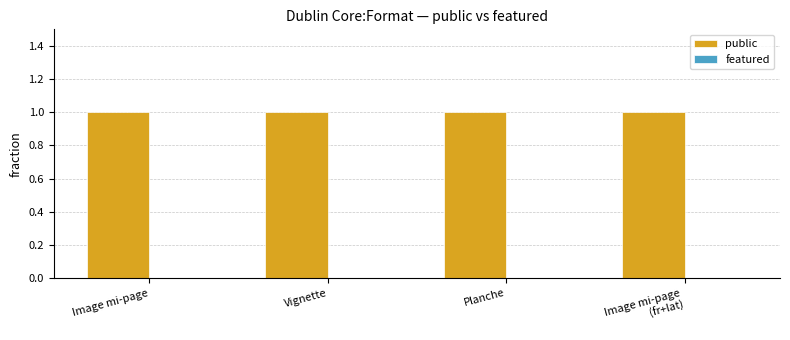

What is the value of the public bar at the 1st from the left?

1